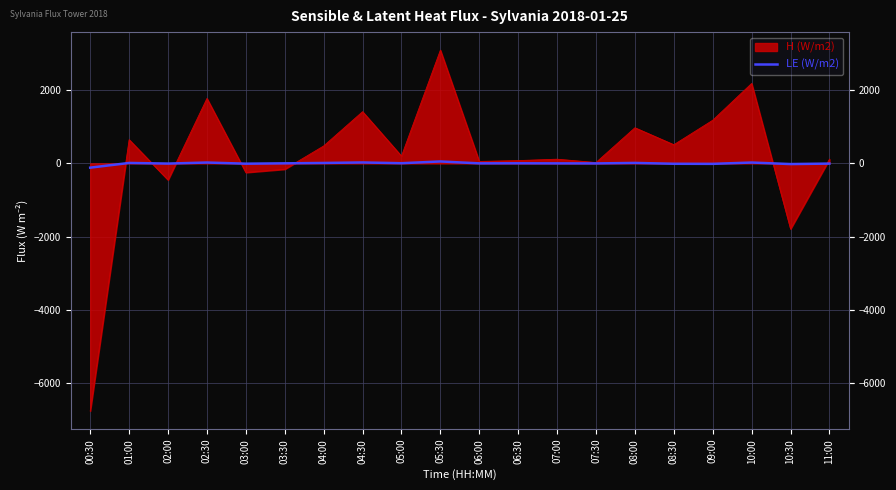

Which series has the largest range (max minus min)?

H (W/m2)